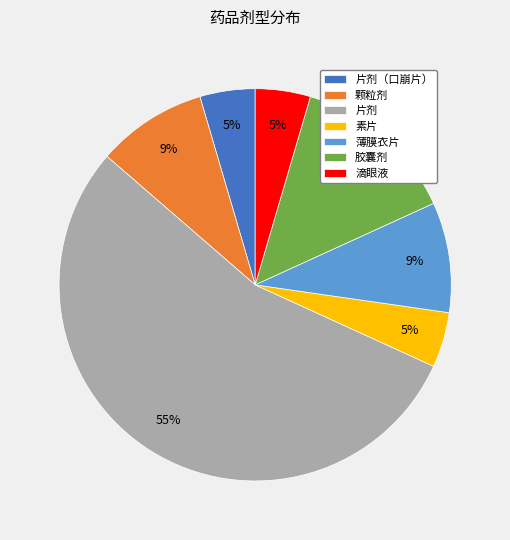

To the nearest percent, what portion does 胶囊剂 represent?

14%